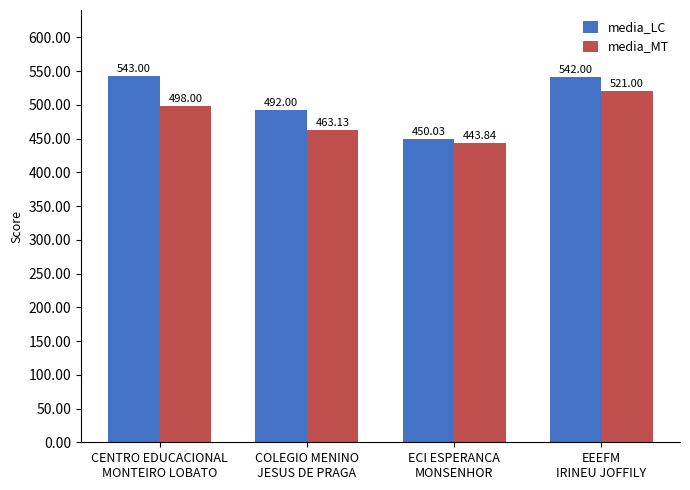

Are the bars grouped side by side (vs. stacked)?

Yes